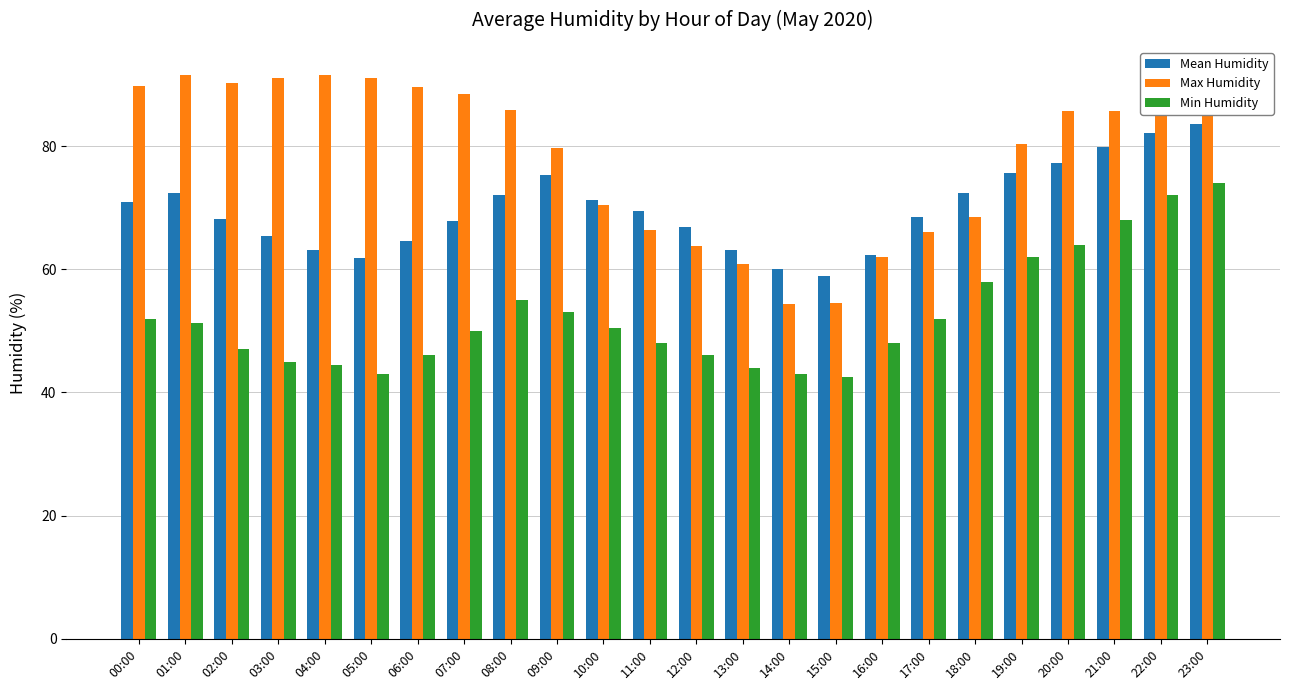

What is the total value across all series at 16:00?

172.3